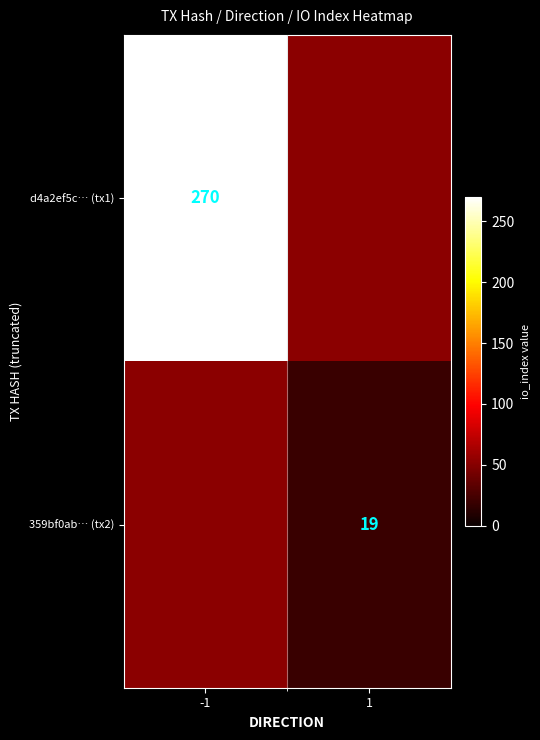

Is it true that d4a2ef5c… (tx1) equals 359 at -1?

False